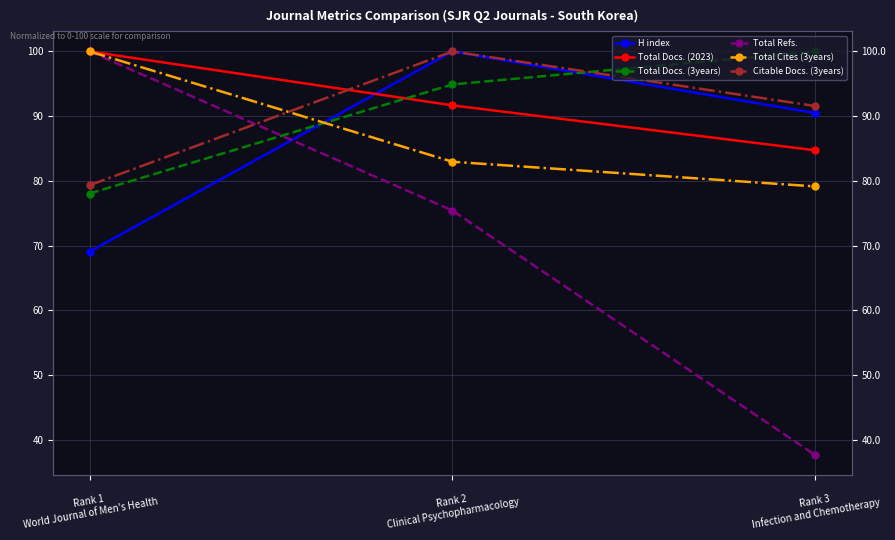

Rank the series by their maximum value, from lowest to highest.

H index, Total Docs. (2023), Total Docs. (3years), Total Refs., Total Cites (3years), Citable Docs. (3years)